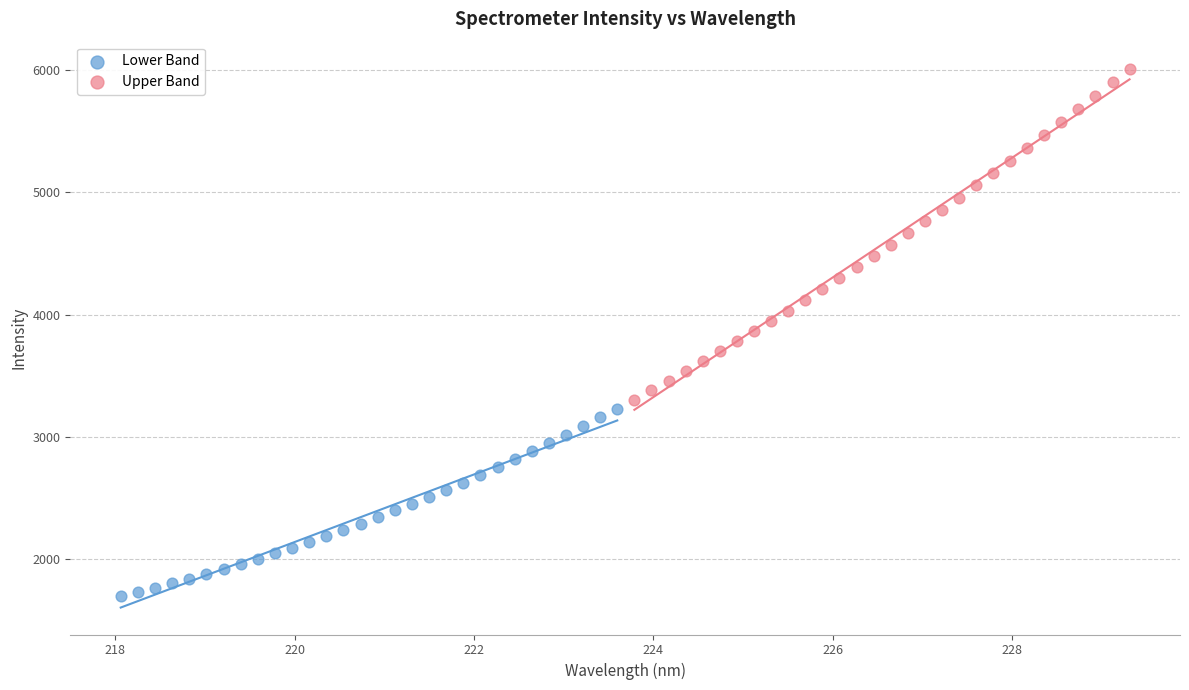

Which series has the widest spread of Y values?

Upper Band